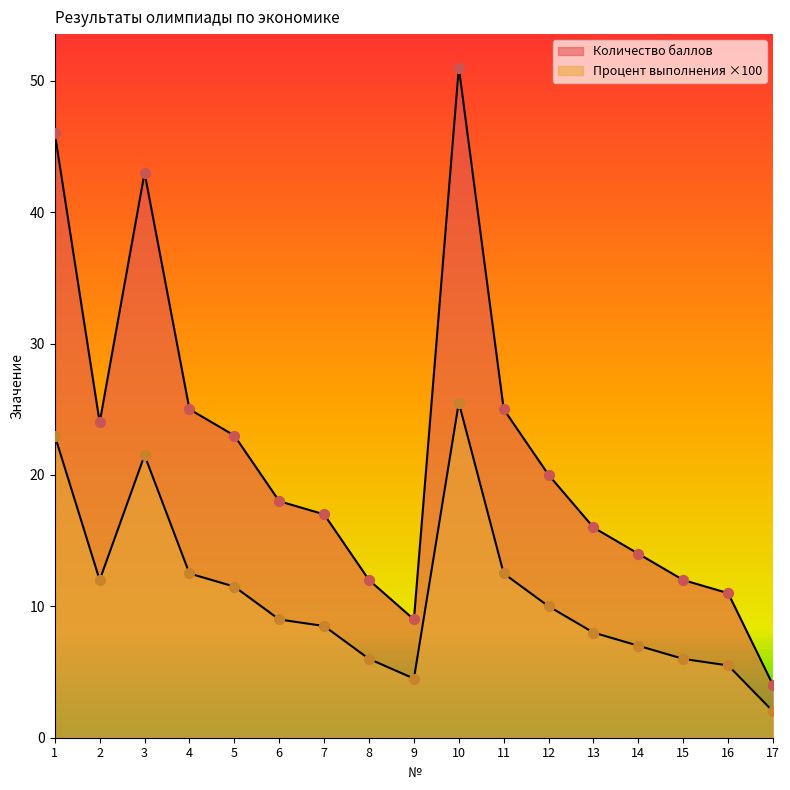

Which series has the widest spread of Y values?

Количество баллов